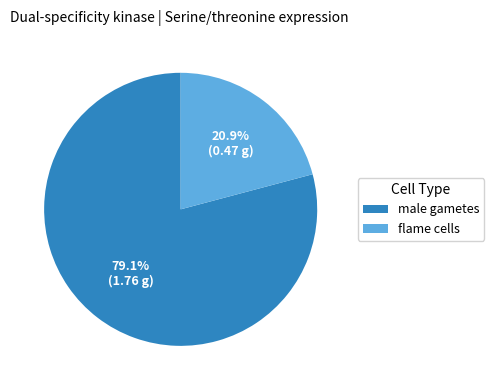

What is the total percentage of male gametes and flame cells?

100.0%